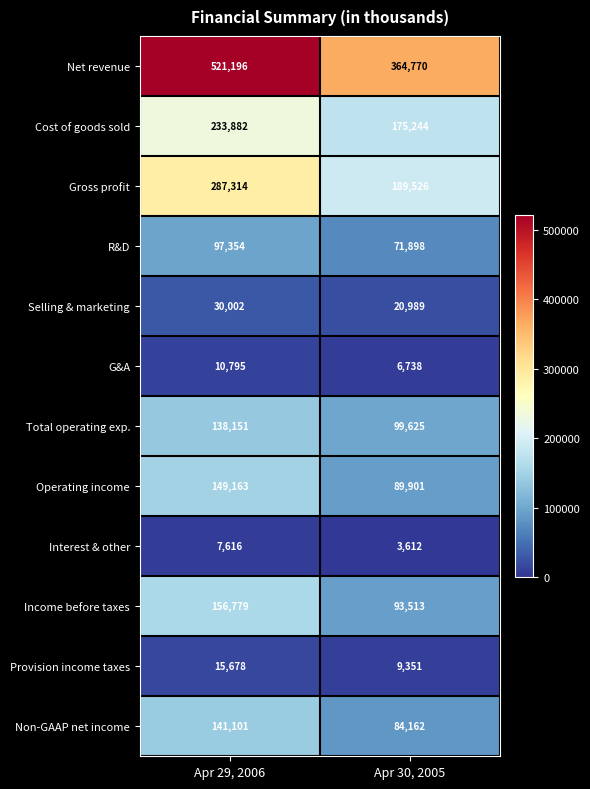

At how many categories does at least one series exceed 264556?

2